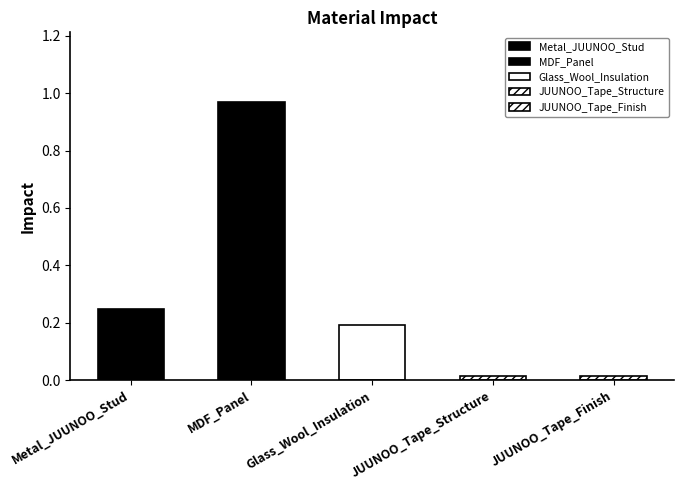

What is the difference between the values at JUUNOO_Tape_Structure and MDF_Panel?

1.0